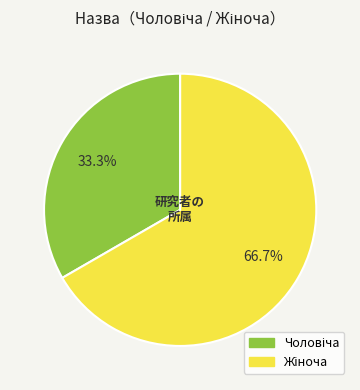

Is there any slice that represents more than half of the pie?

Yes